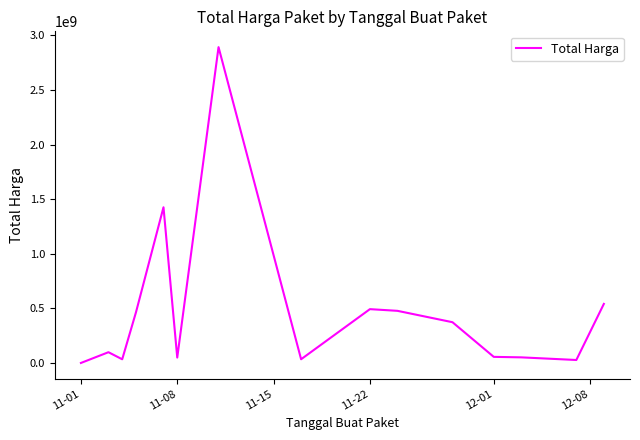

How many values are below 98772570?

7